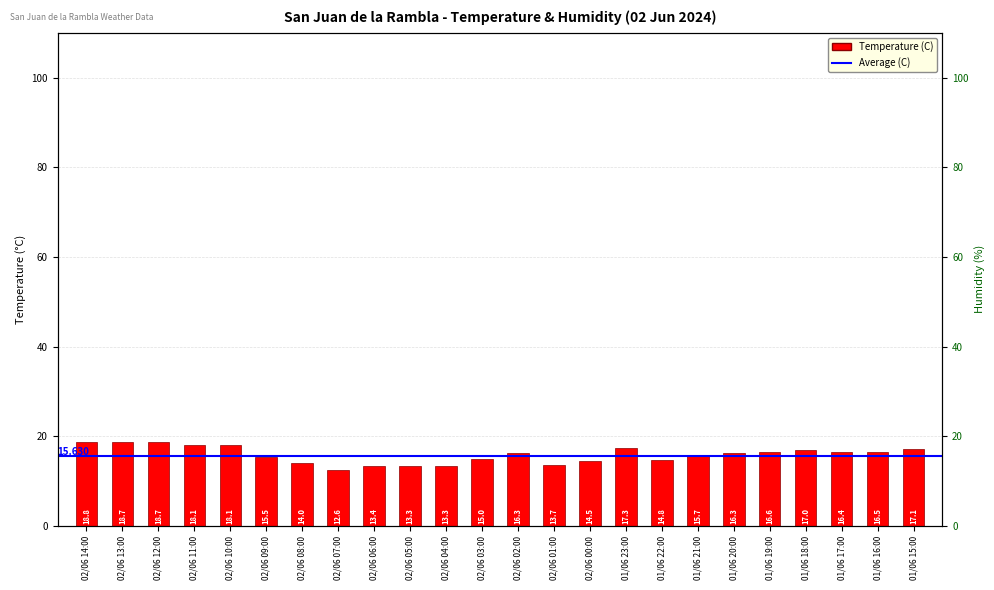

At which category does the chart reach its peak across all series?

02/06 14:00